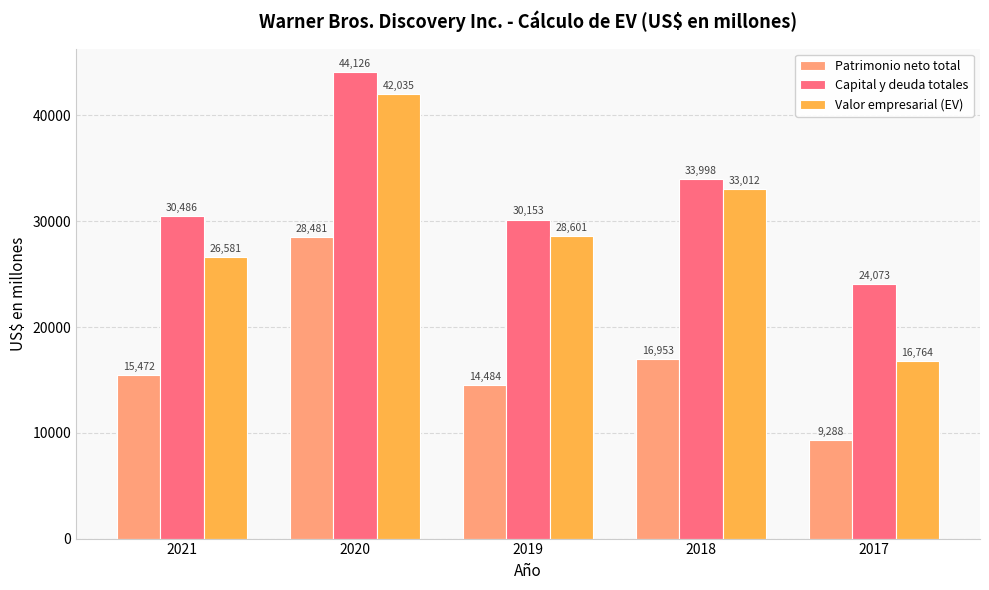

Rank the series by their maximum value, from lowest to highest.

Patrimonio neto total, Valor empresarial (EV), Capital y deuda totales